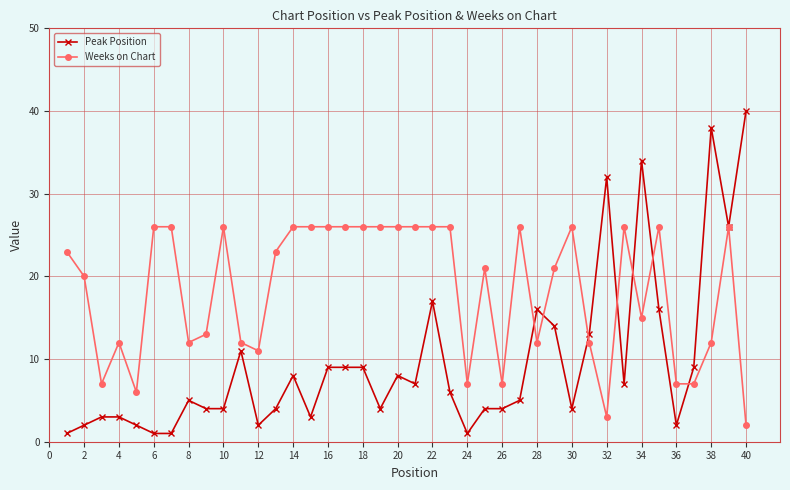

Rank the series by their average value, from lowest to highest.

Peak Position, Weeks on Chart